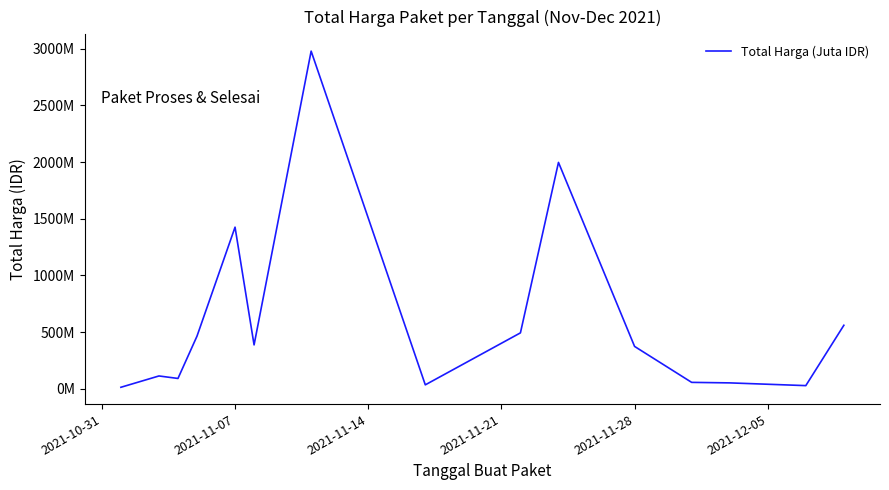

What is the difference between the second highest and second lowest values?

1969914200